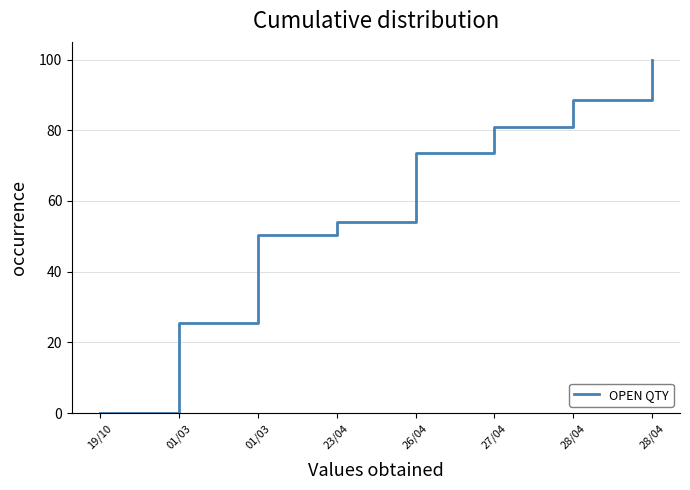

Which has a higher value, 19/10 or 27/04?

27/04